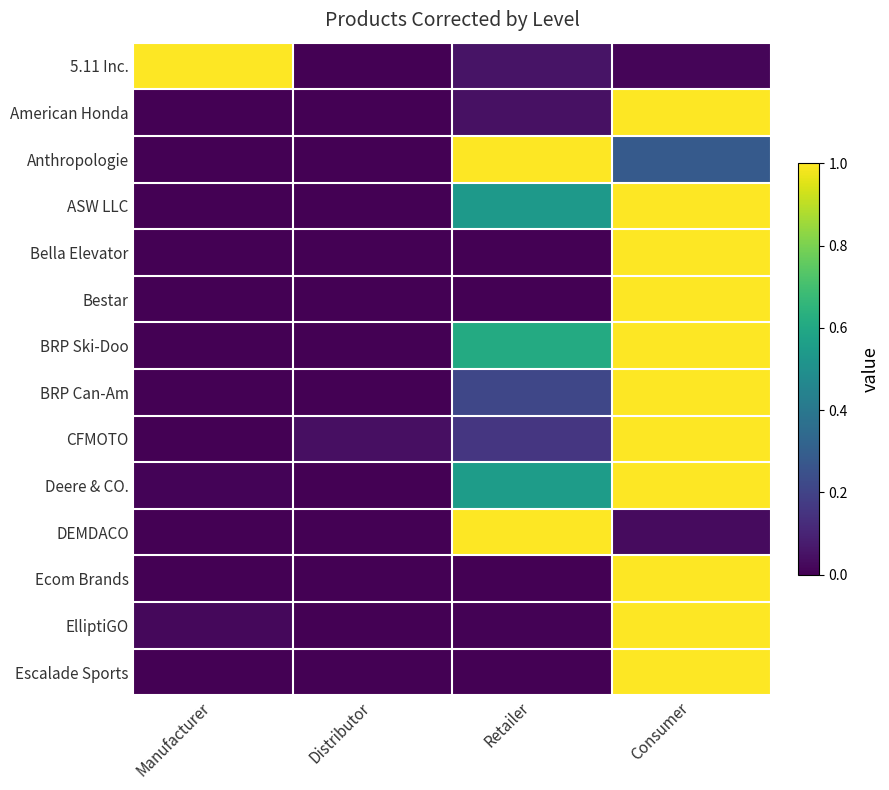

How many series are shown in this chart?

14